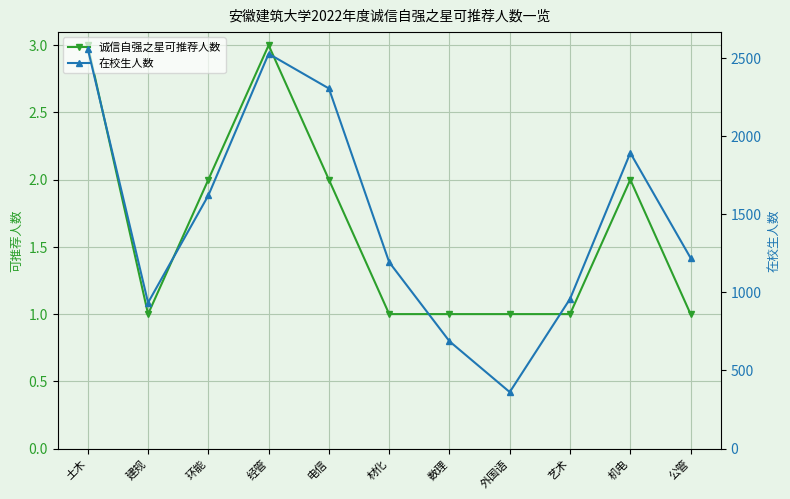

In 诚信自强之星可推荐人数, how many points are lower than both neighbors (excluding endpoints)?

1